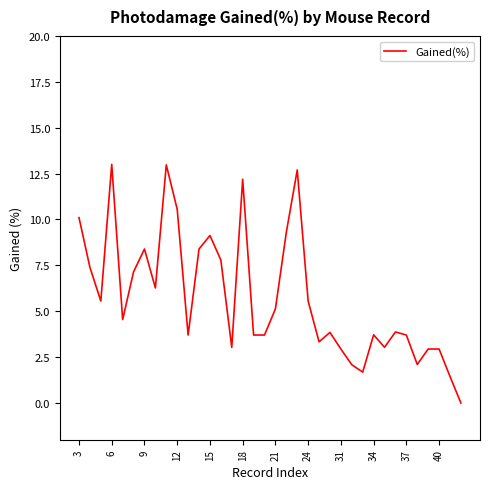

What is the difference between the maximum and minimum values?

13.0